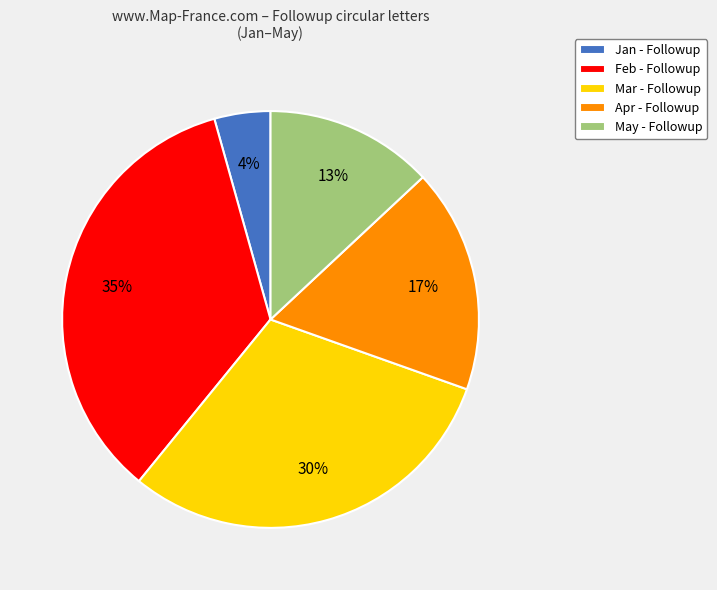

Which has a higher value, Jan or Feb?

Feb